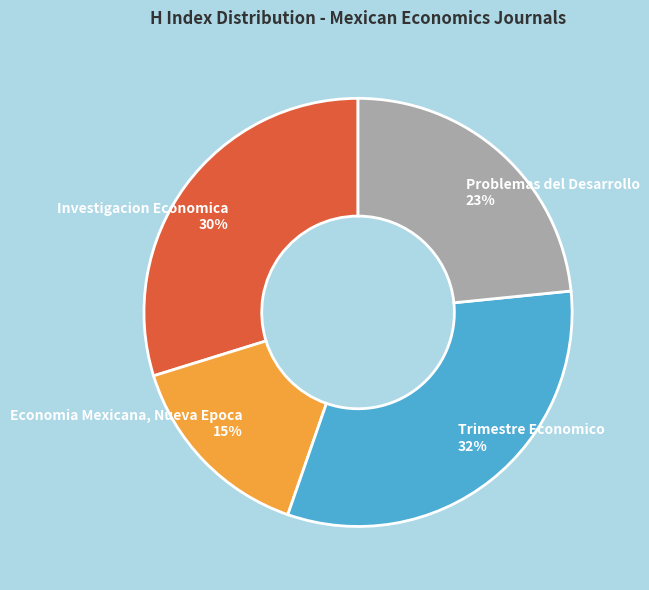

To the nearest percent, what percentage of the pie is Problemas del Desarrollo?

23%